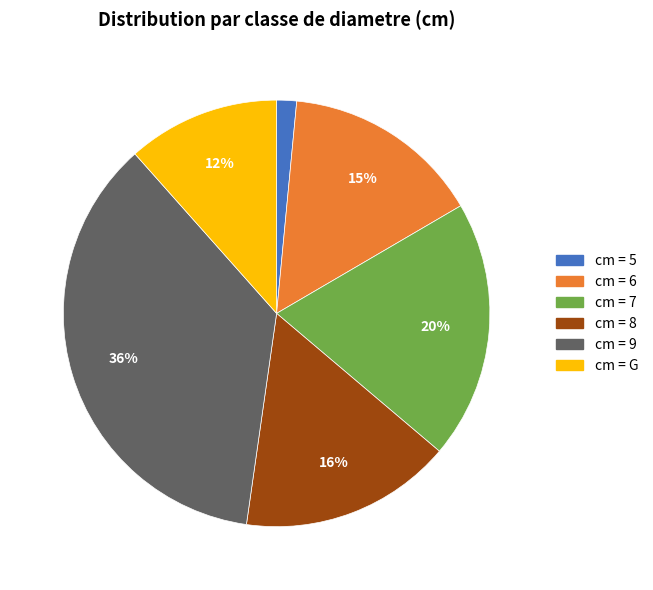

To the nearest percent, what is the average slice percentage?

17%